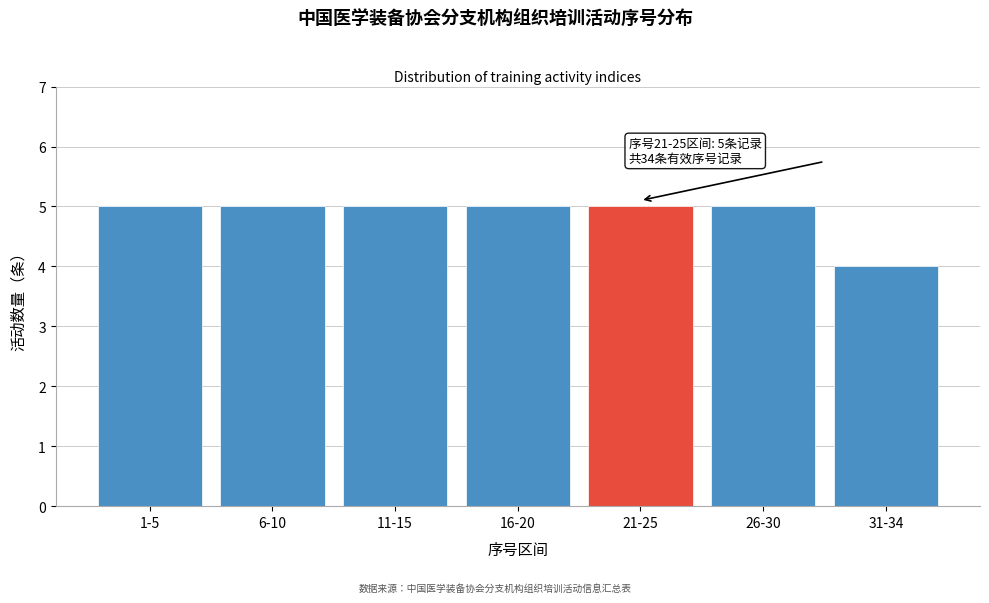

Reading right to left, list all the values displayed in this chart.

31-34=4	26-30=5	21-25=5	16-20=5	11-15=5	6-10=5	1-5=5